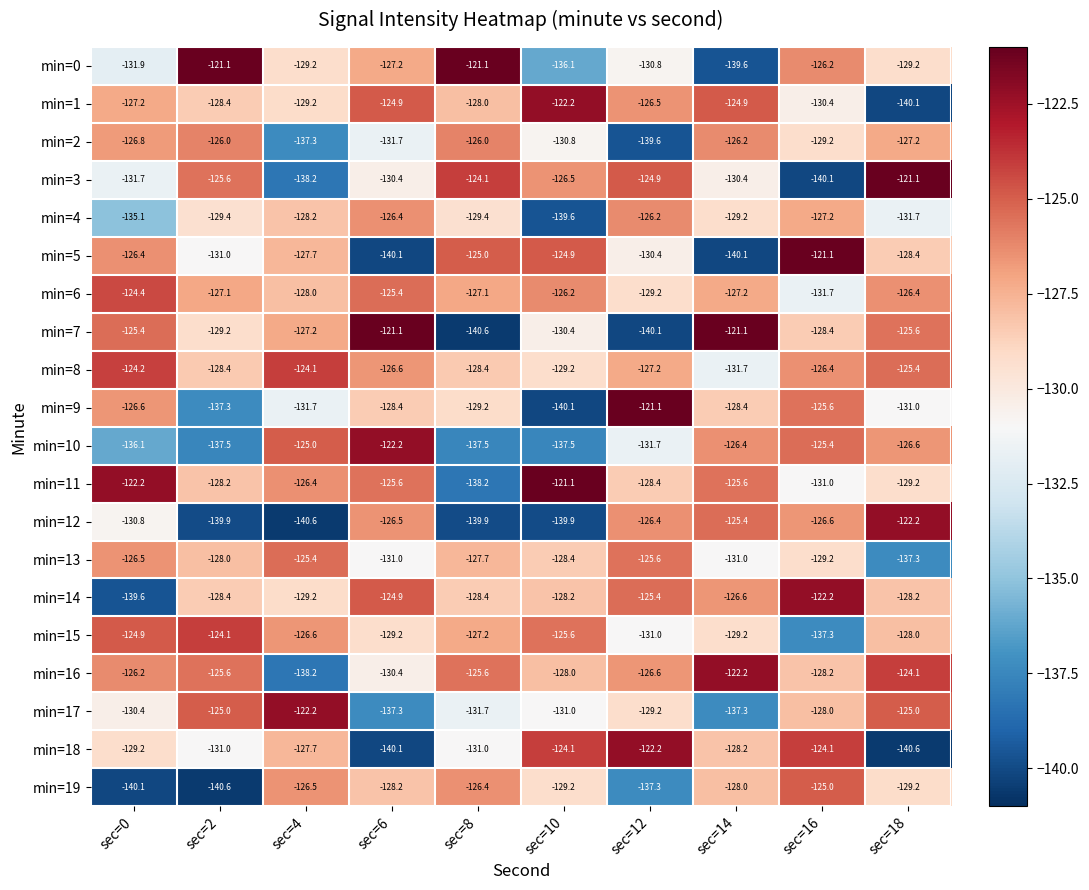

The min=3 series shows -124.1 at sec=8. True or false?

True